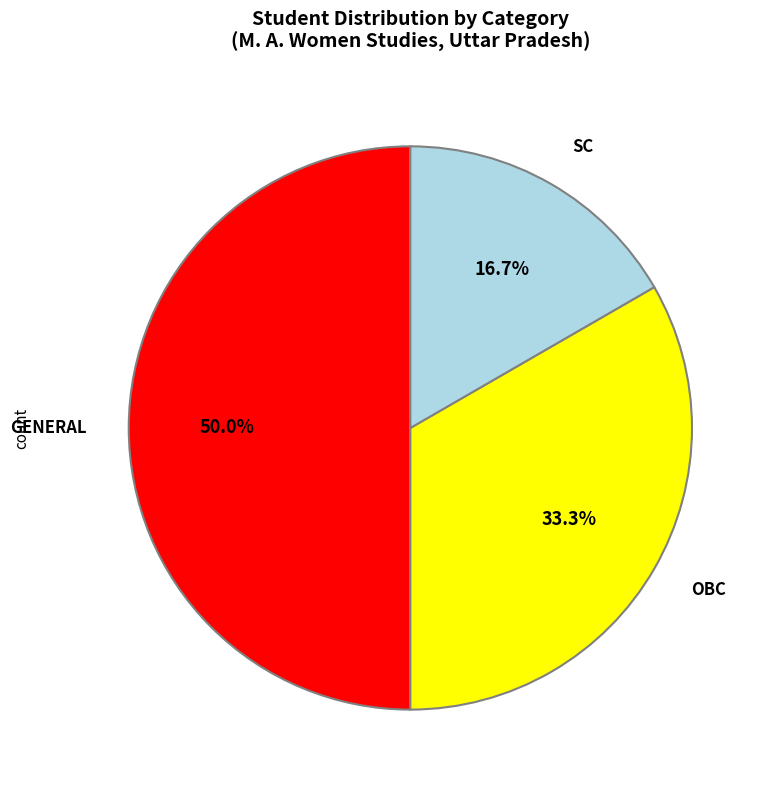

How many slices are in this pie chart?

3